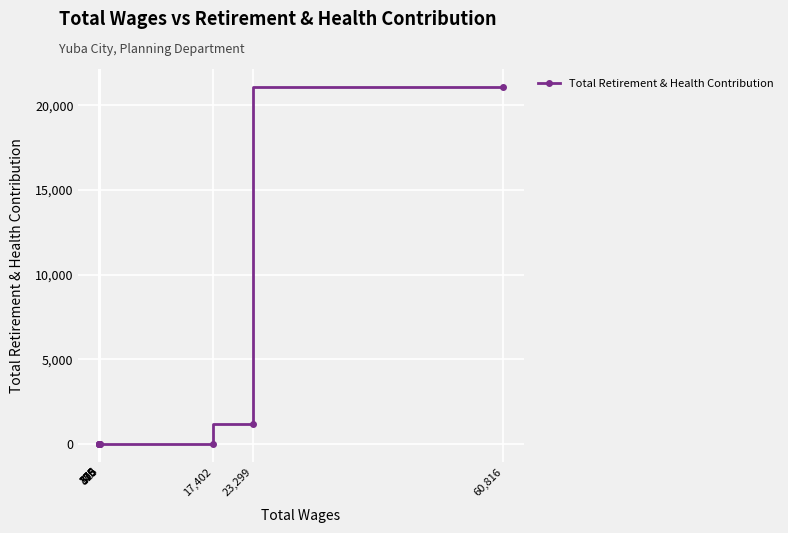

The chart shows a value of -6943 at 375. True or false?

False